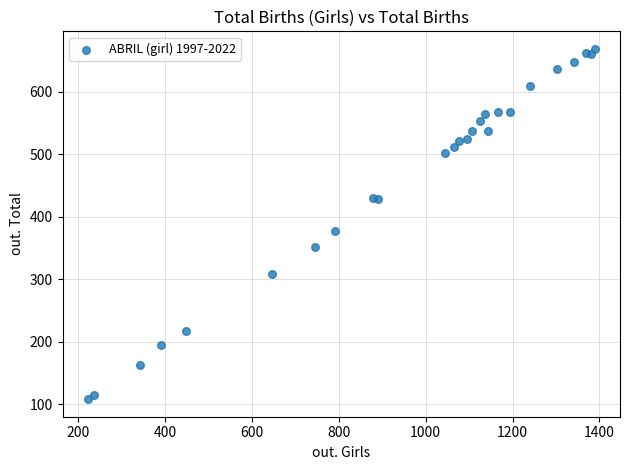

What Y value in the scatter plot is closest to 388?

378